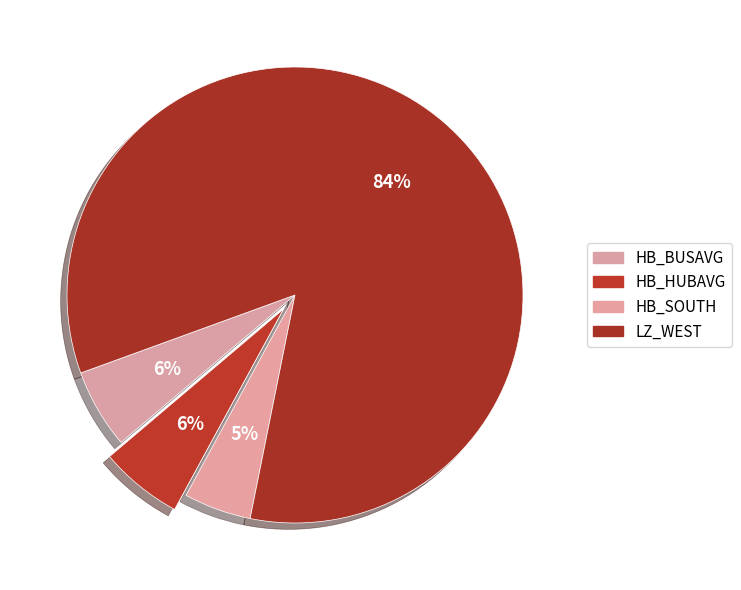

True or false: HB_BUSAVG accounts for 5% of the total.

True